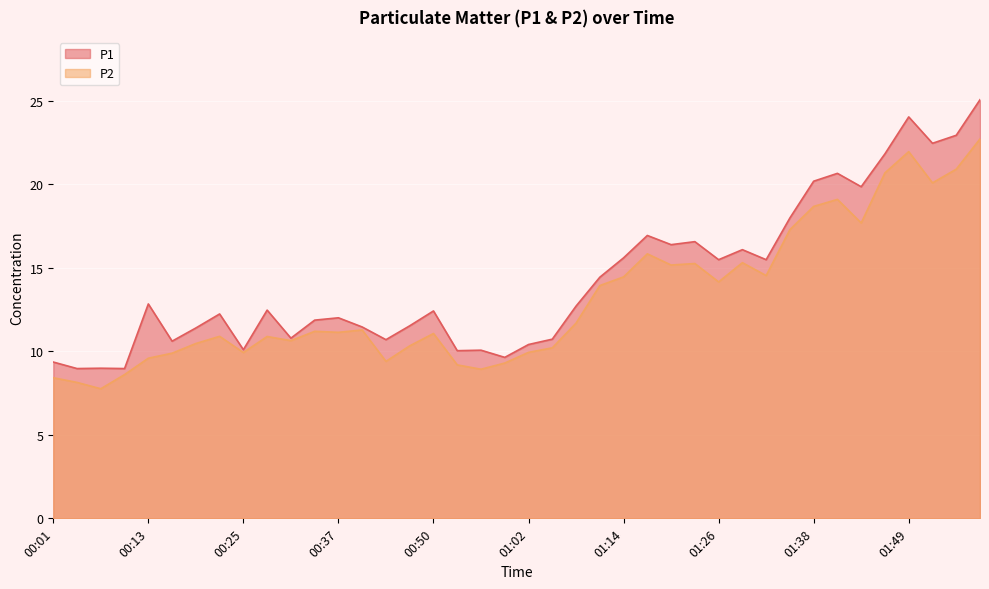

What is the spread (max minus min) of values at 00:40?

0.2